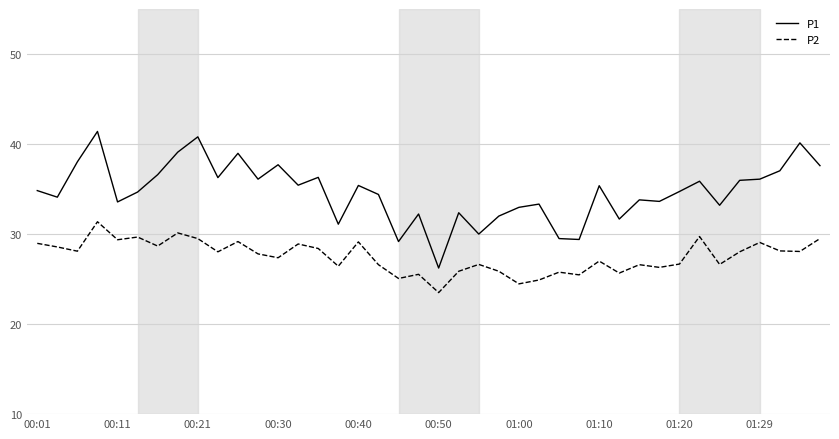

Count the number of data series in this chart.

2